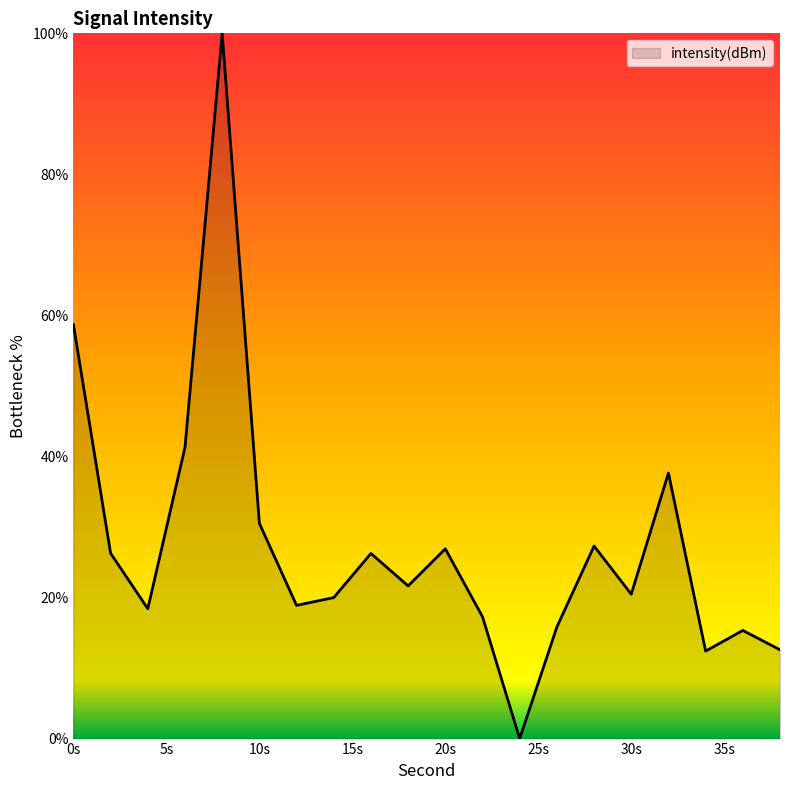

What is the difference between the maximum and minimum values?

100.0